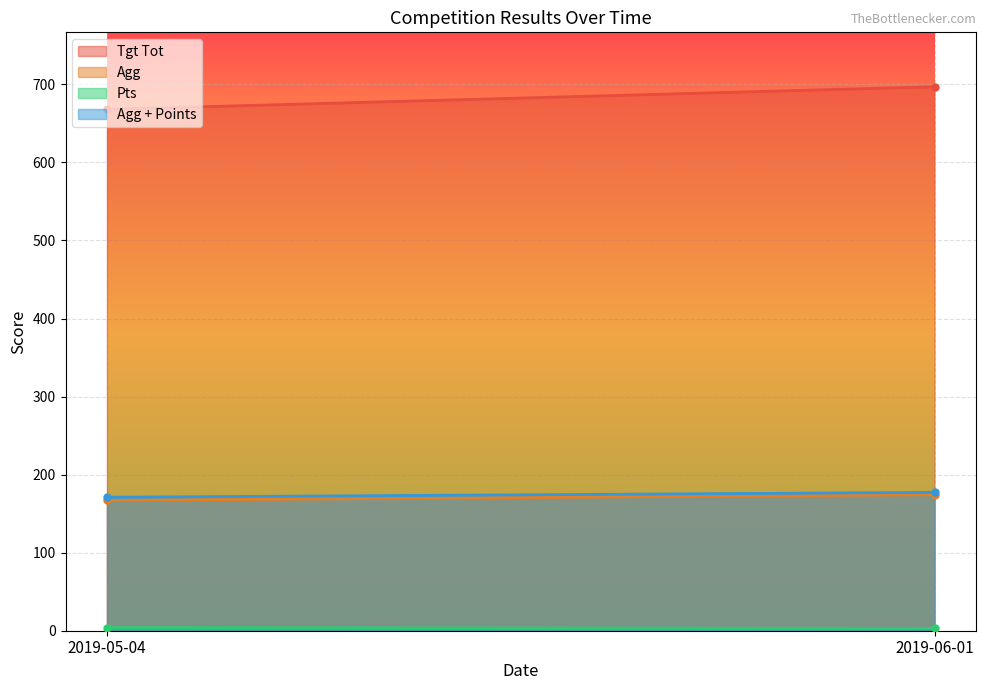

What position from the right is 2019-05-04?

2